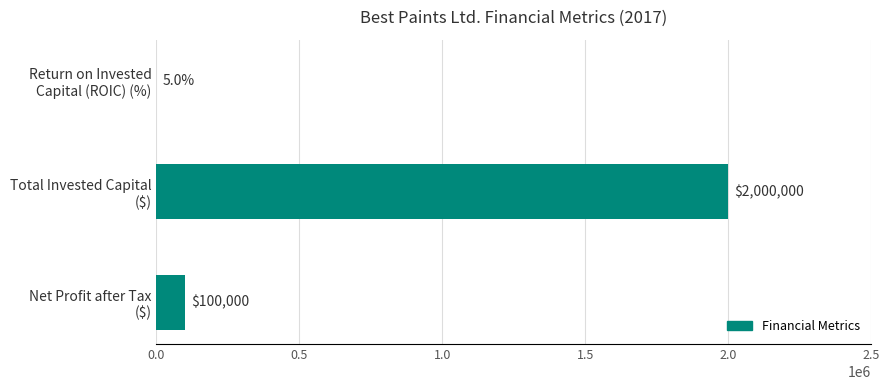

What is the sum of all values?

2100005